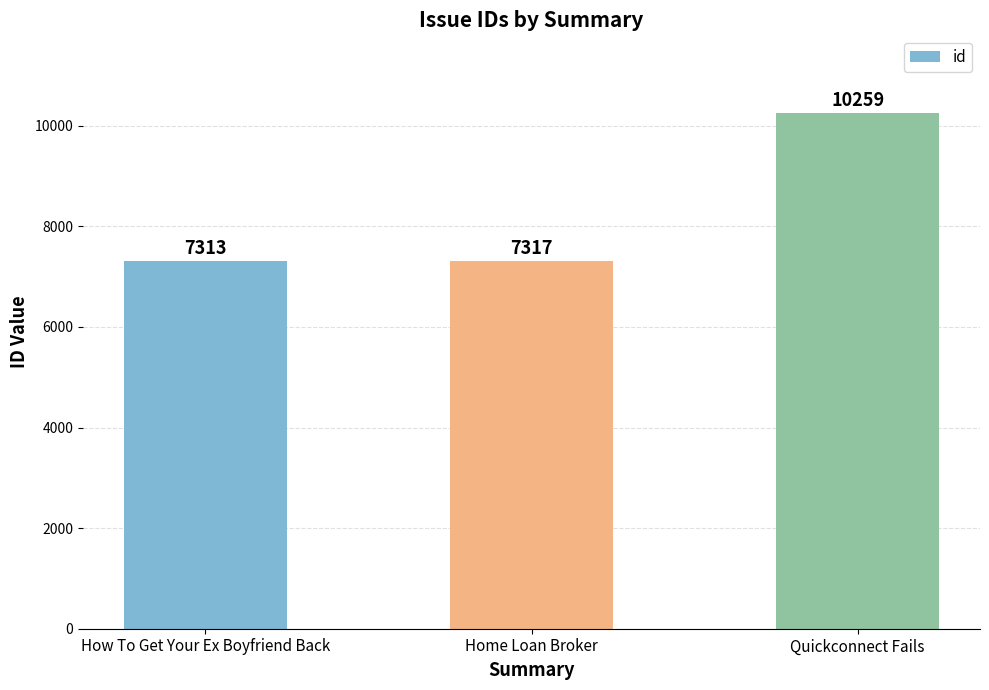

At which label is the value closest to 8786?

Home Loan Broker